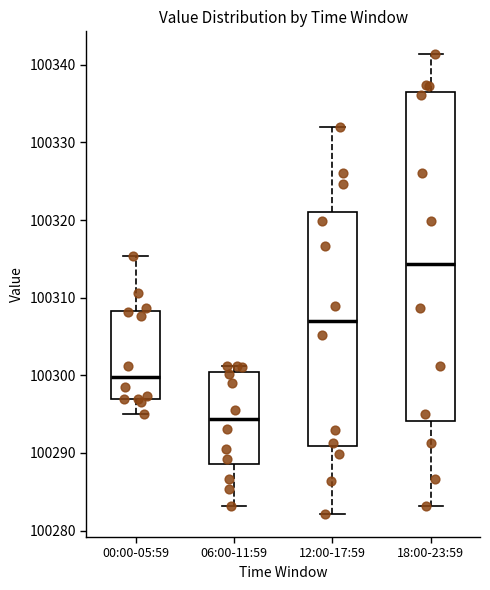

Where does the lower whisker of the box for 18:00-23:59 end on the y-axis? The values are not printed on the chart, so give them approximately, as read against the axis.

100283